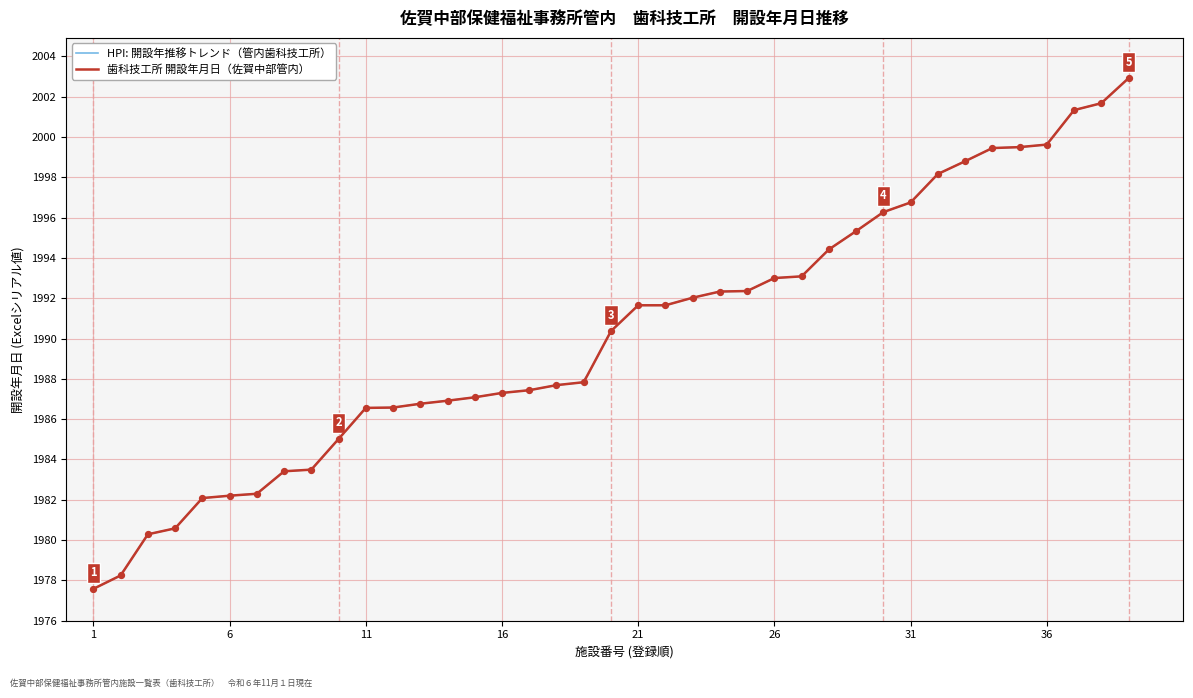

What is the change in value from ｍｏｎｏデンタル工房 to 坂井歯技研?

+2.2